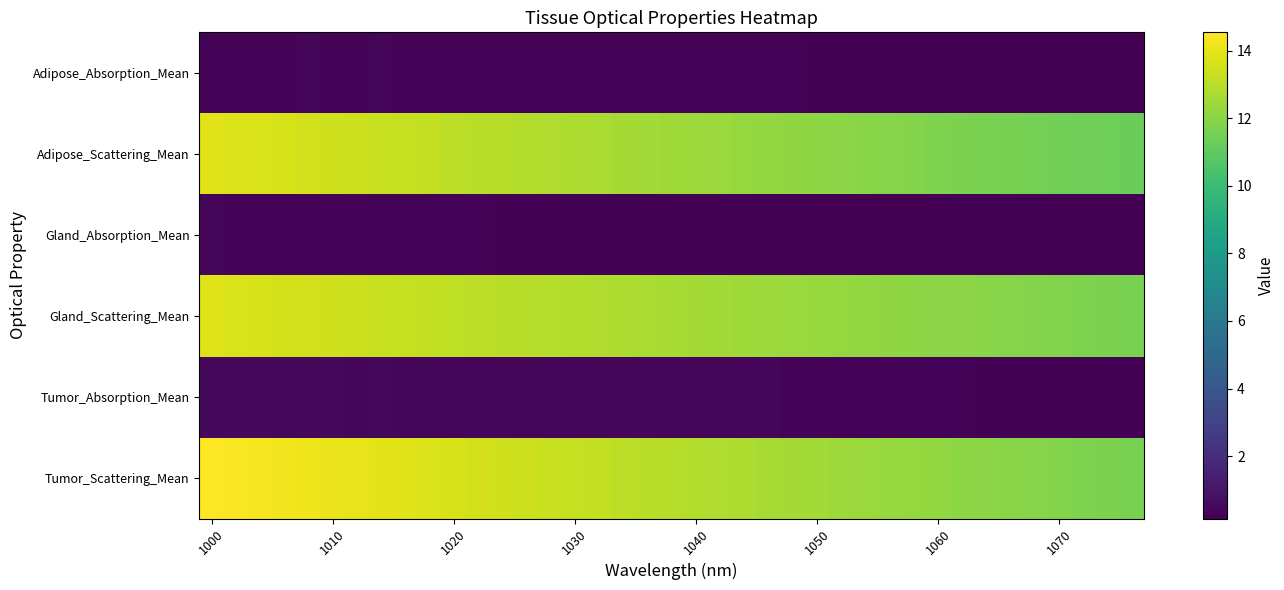

What is the smallest value displayed?

0.2